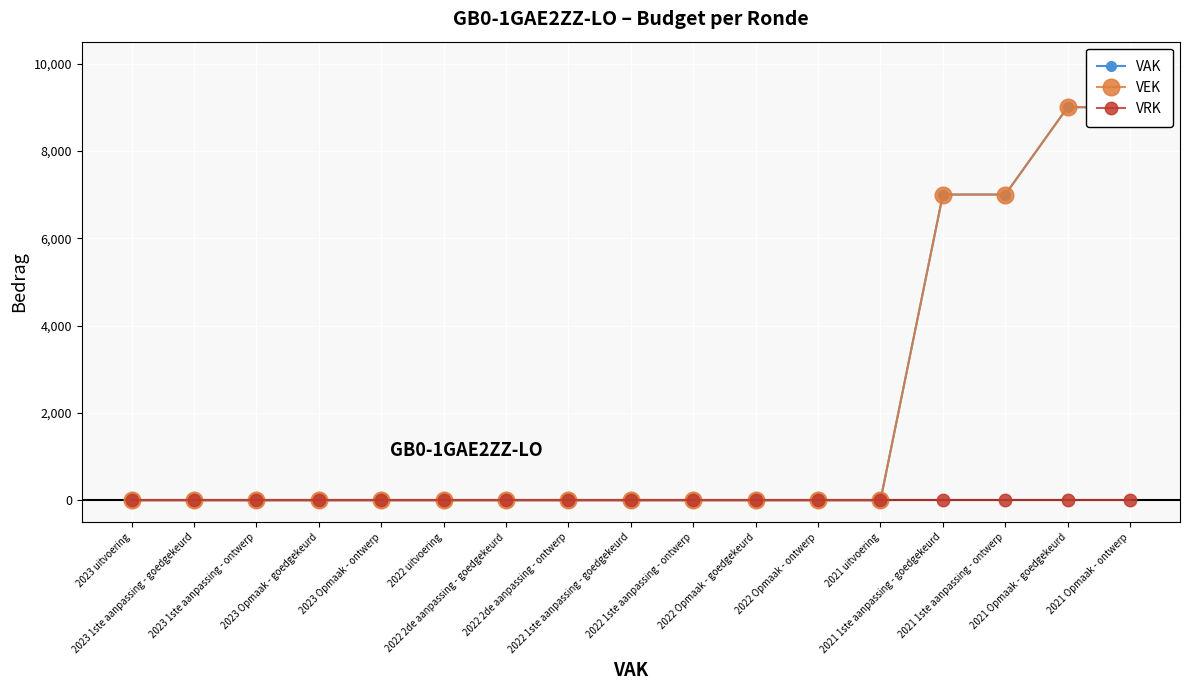

At 2022 2de aanpassing - goedgekeurd, list the series in order from largest to smallest.

VAK, VEK, VRK